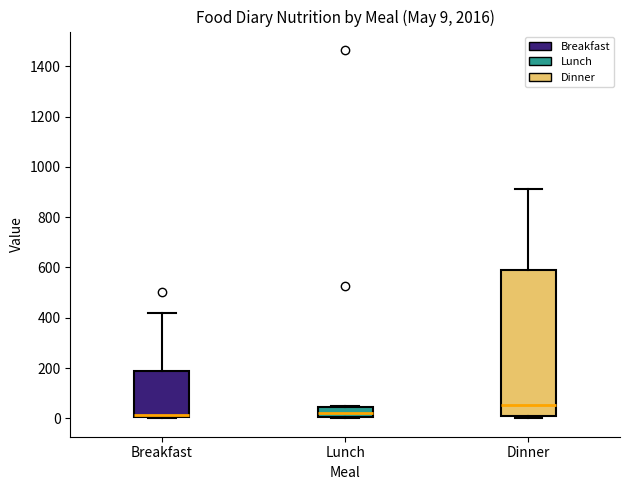

Which box has the highest median line?

Dinner